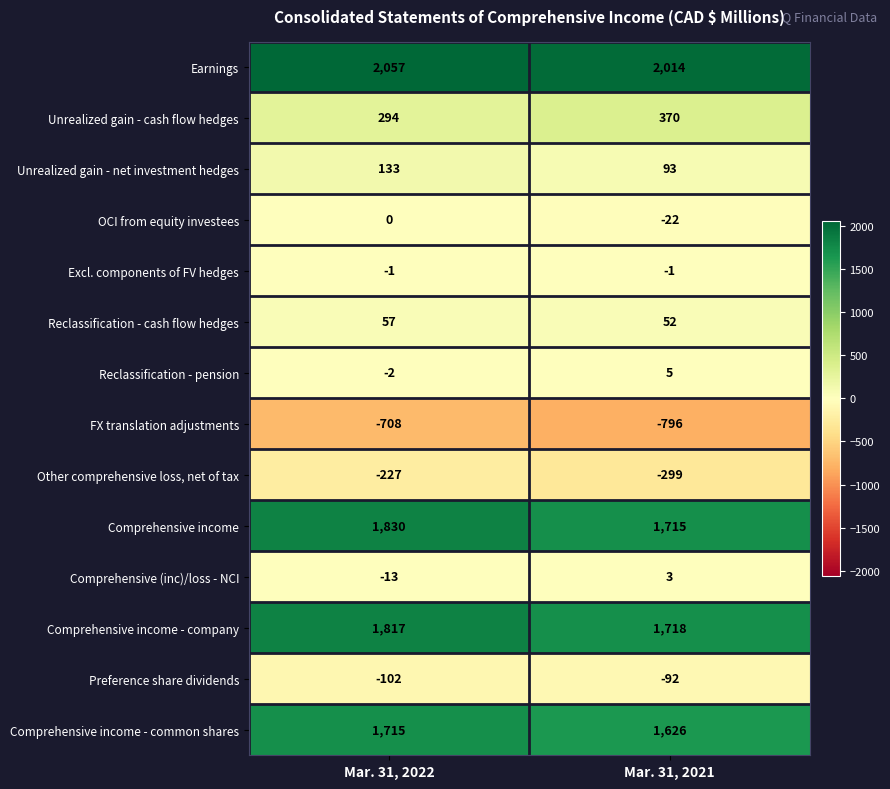

How many series are shown in this chart?

14